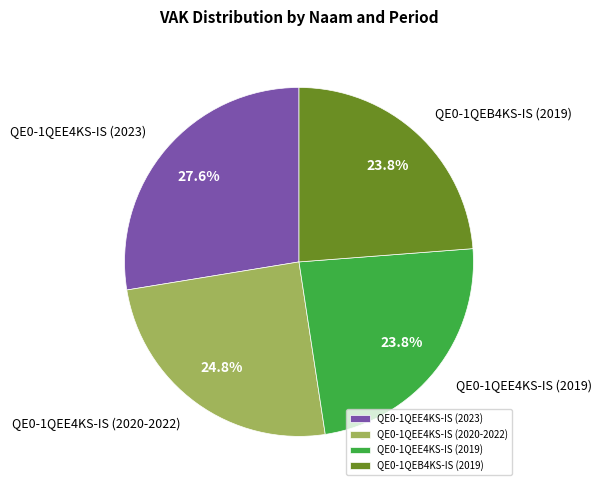

How many slices are in this pie chart?

4